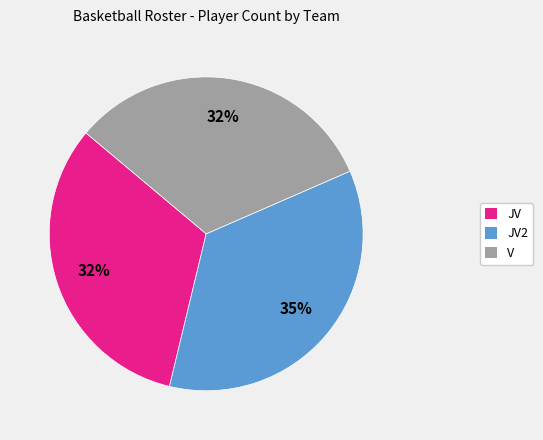

How many segments does this pie chart have?

3